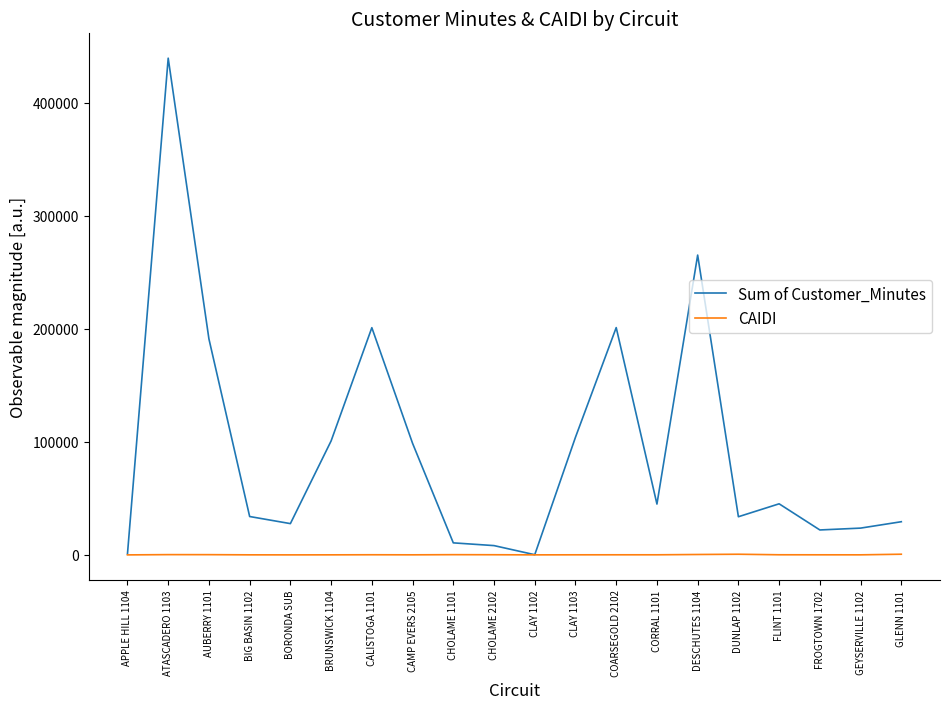

Between CAMP EVERS 2105 and FROGTOWN 1702, which series saw the biggest shift?

Sum of Customer_Minutes